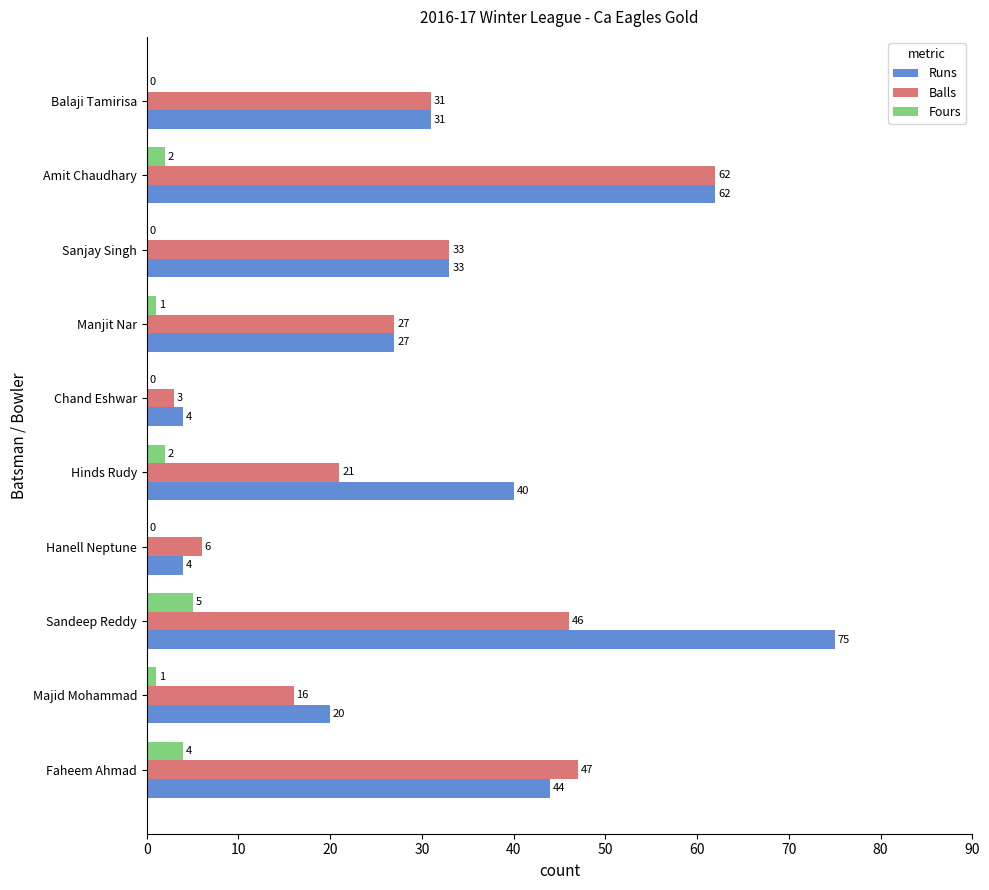

Which category has the highest value in the Runs series?

Sandeep Reddy